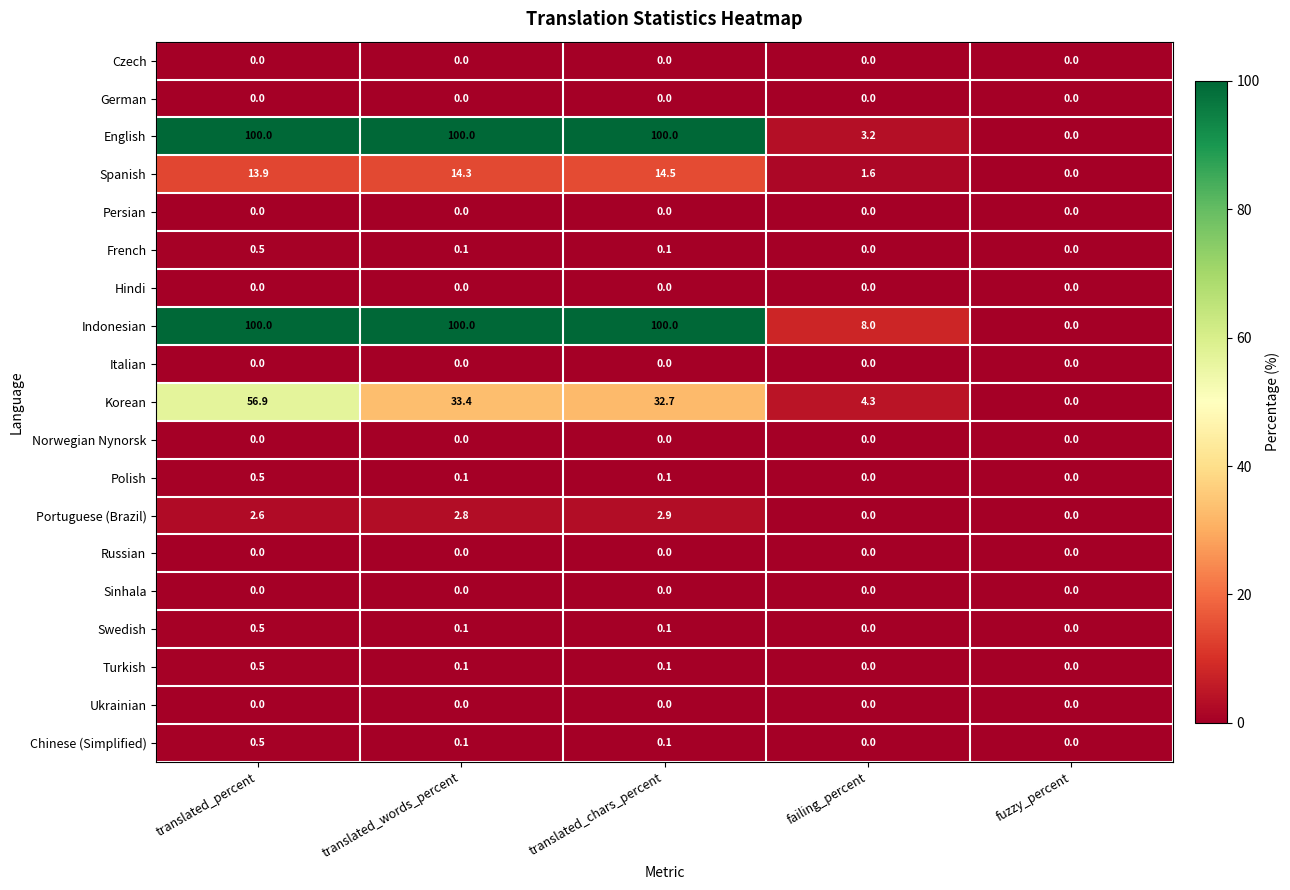

Which series changed the most between translated_percent and translated_words_percent?

Korean